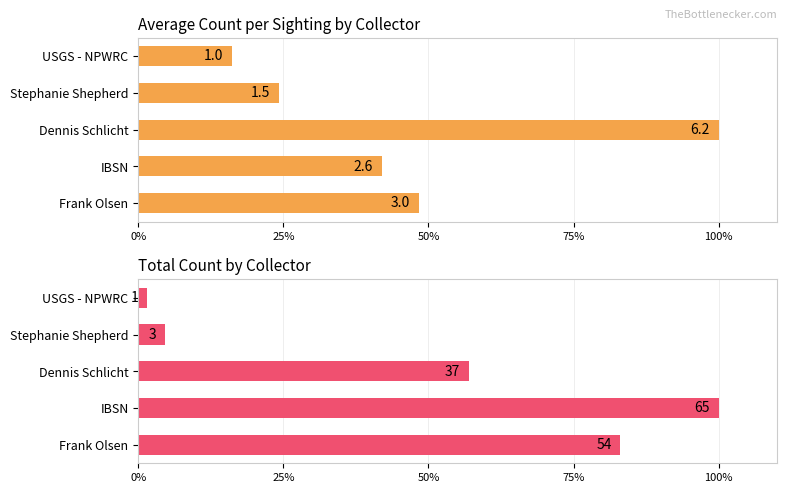

Between IBSN and Dennis Schlicht, which series saw the biggest shift?

Average Count per Sighting by Collector